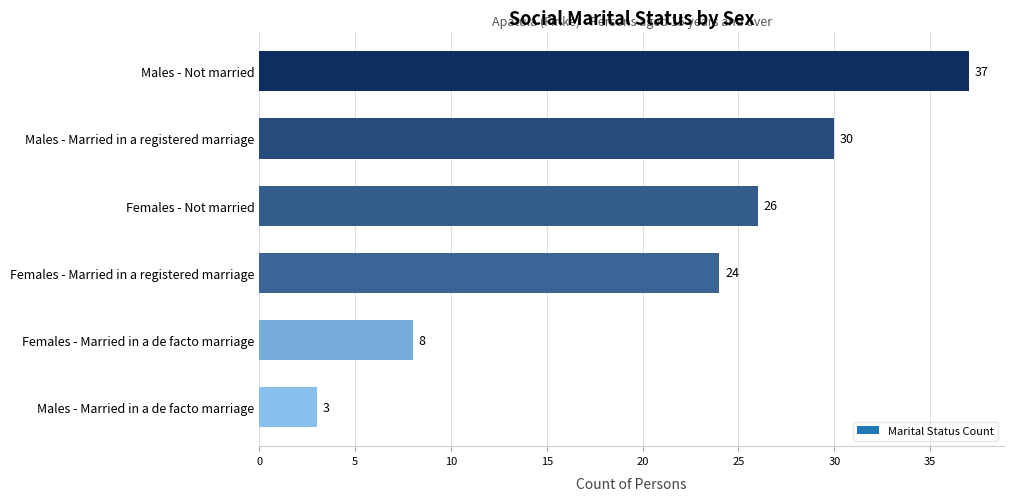

What is the average value?

21